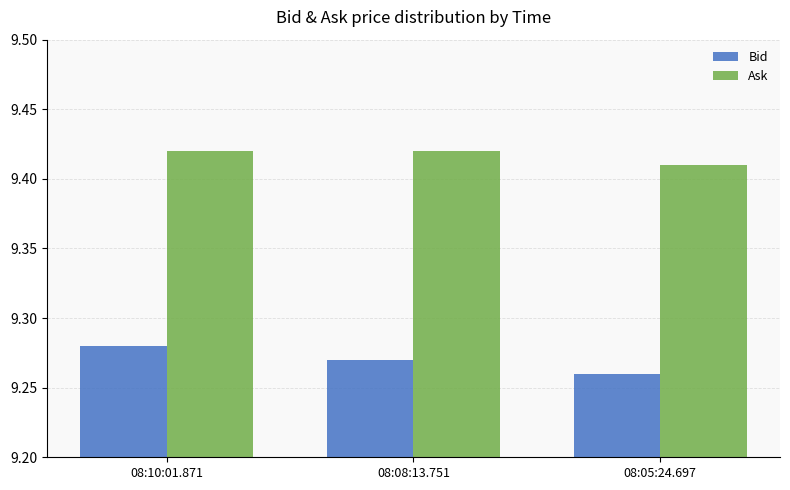

At how many categories does at least one series exceed 9?

3